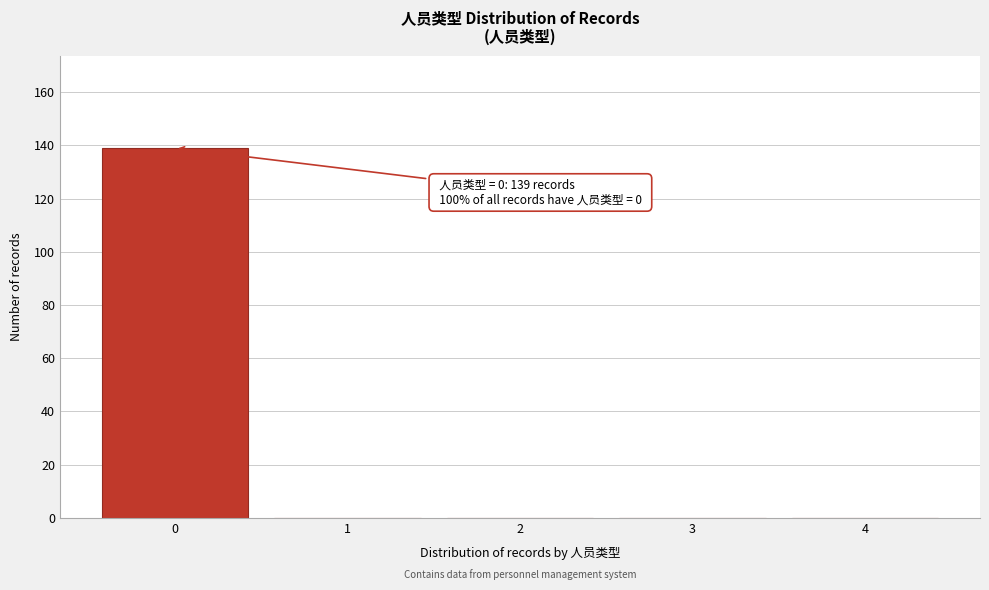

Reading left to right, extract all data points from this chart.

0=139	1=0	2=0	3=0	4=0